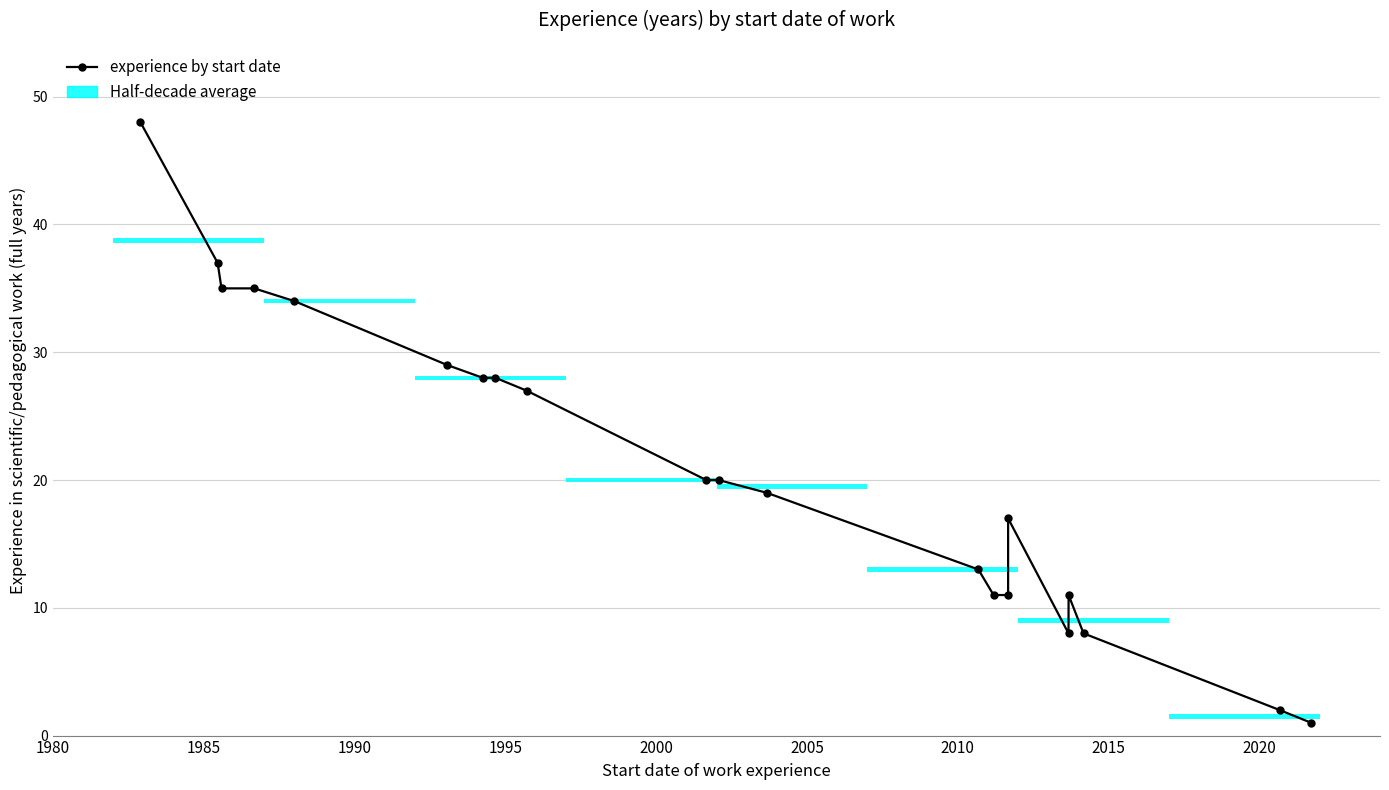

How many lines are shown in the chart?

1